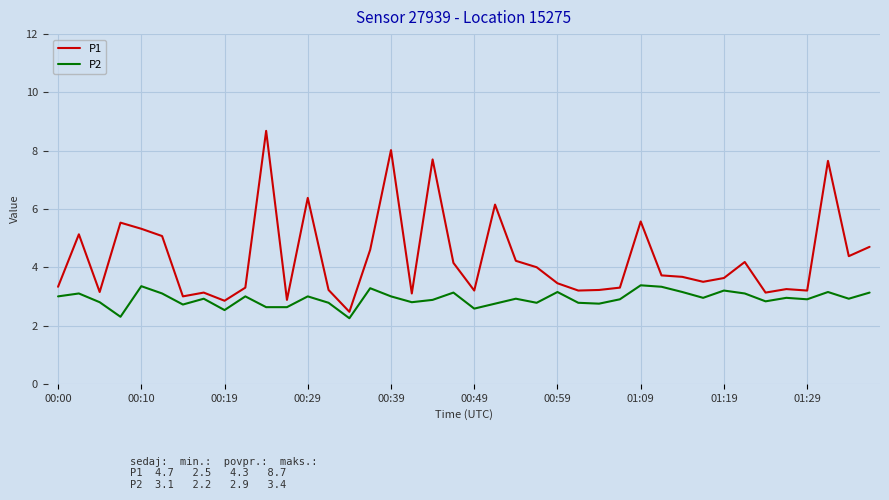

Which series has the largest total across all categories?

P1